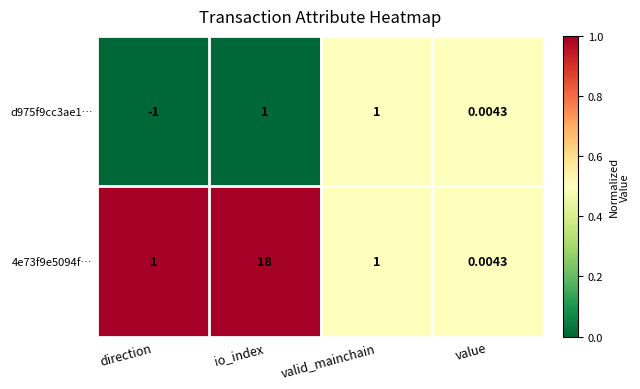

Is the value of d975f9cc3ae1… at valid_mainchain greater than the value of 4e73f9e5094f… at value?

Yes